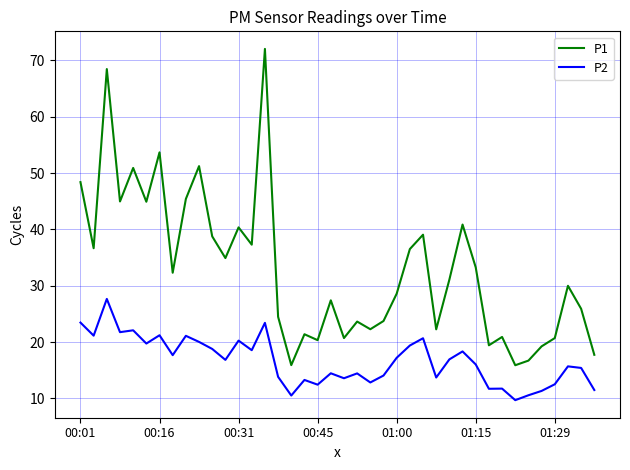

Which series has the largest total across all categories?

P1